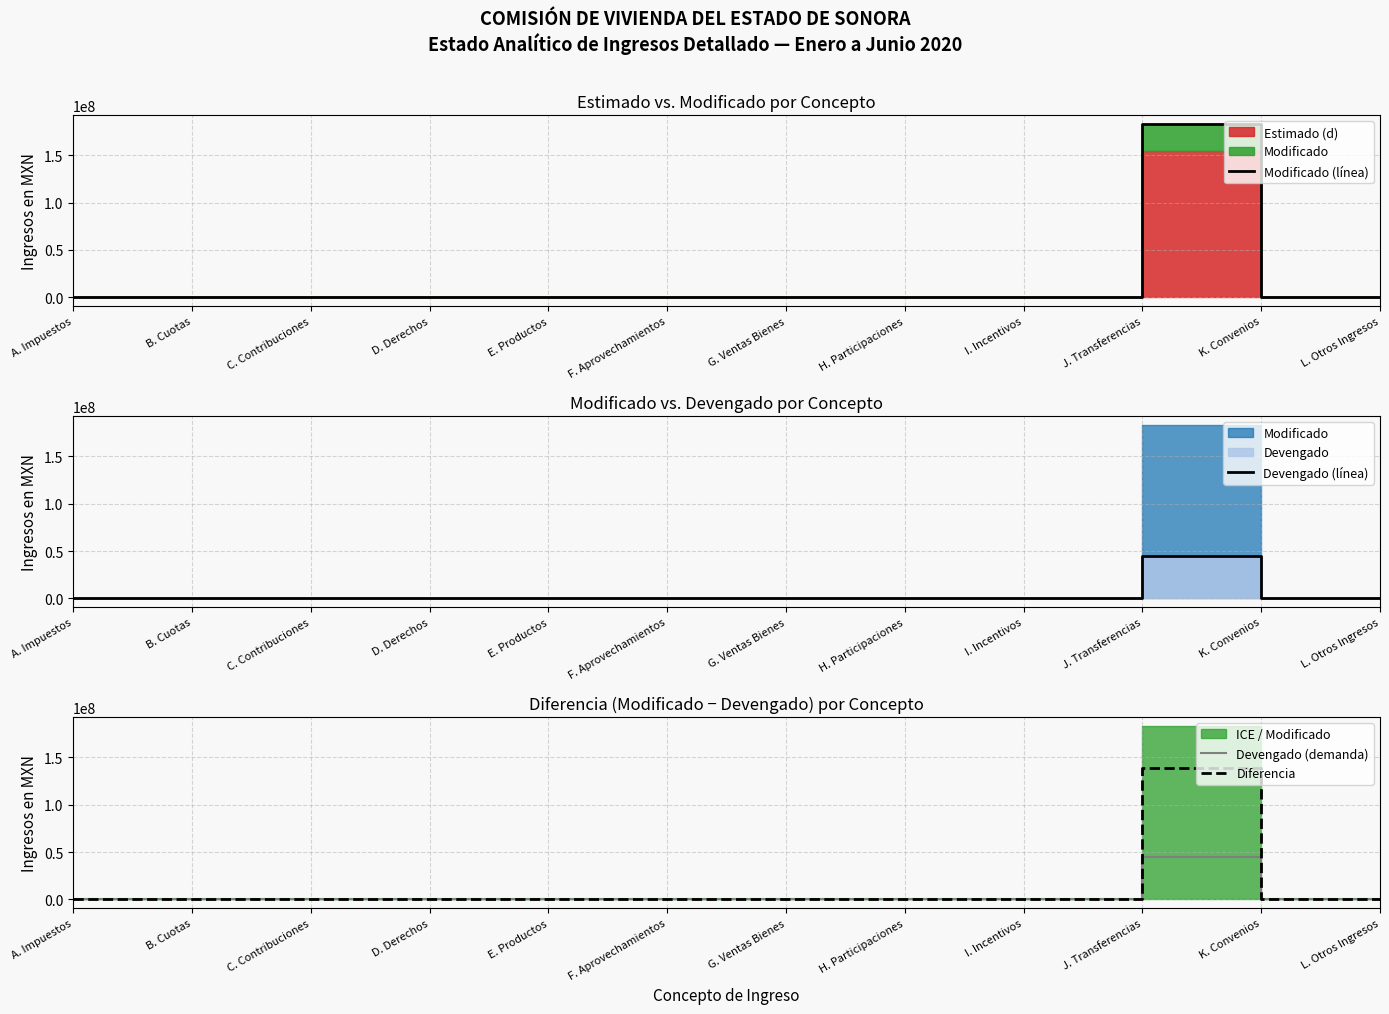

What is the difference between the maximum and minimum values in the Devengado (demanda) series?

44858863.0